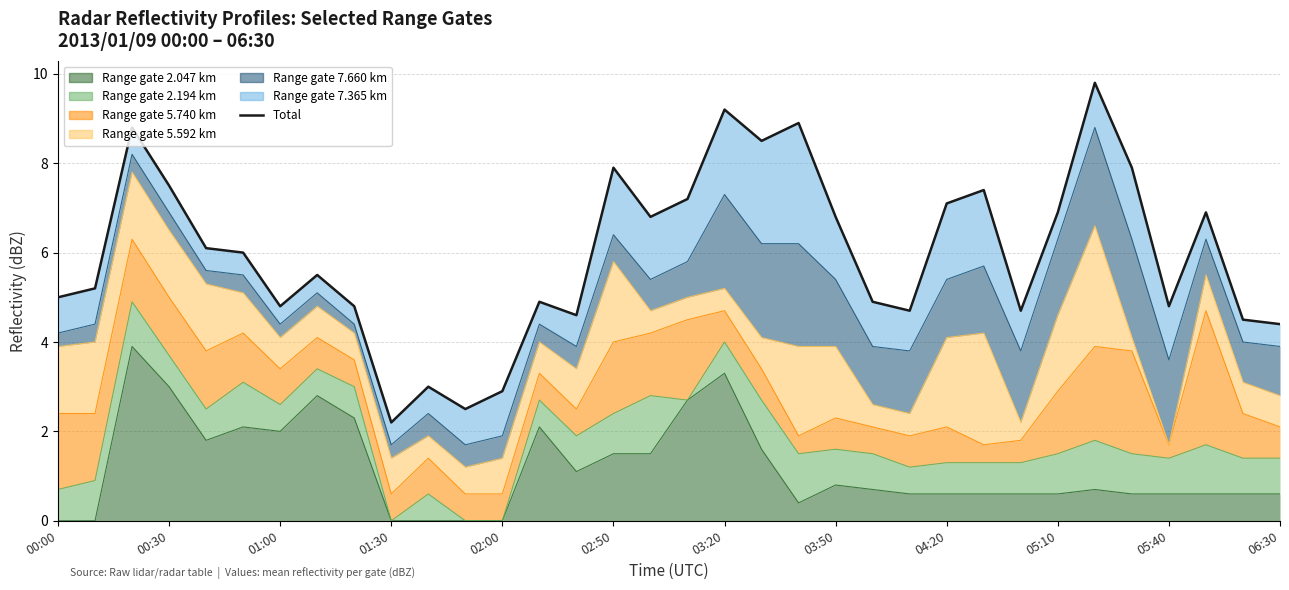

What is the change in value from 03:50 to 12?

-2.6